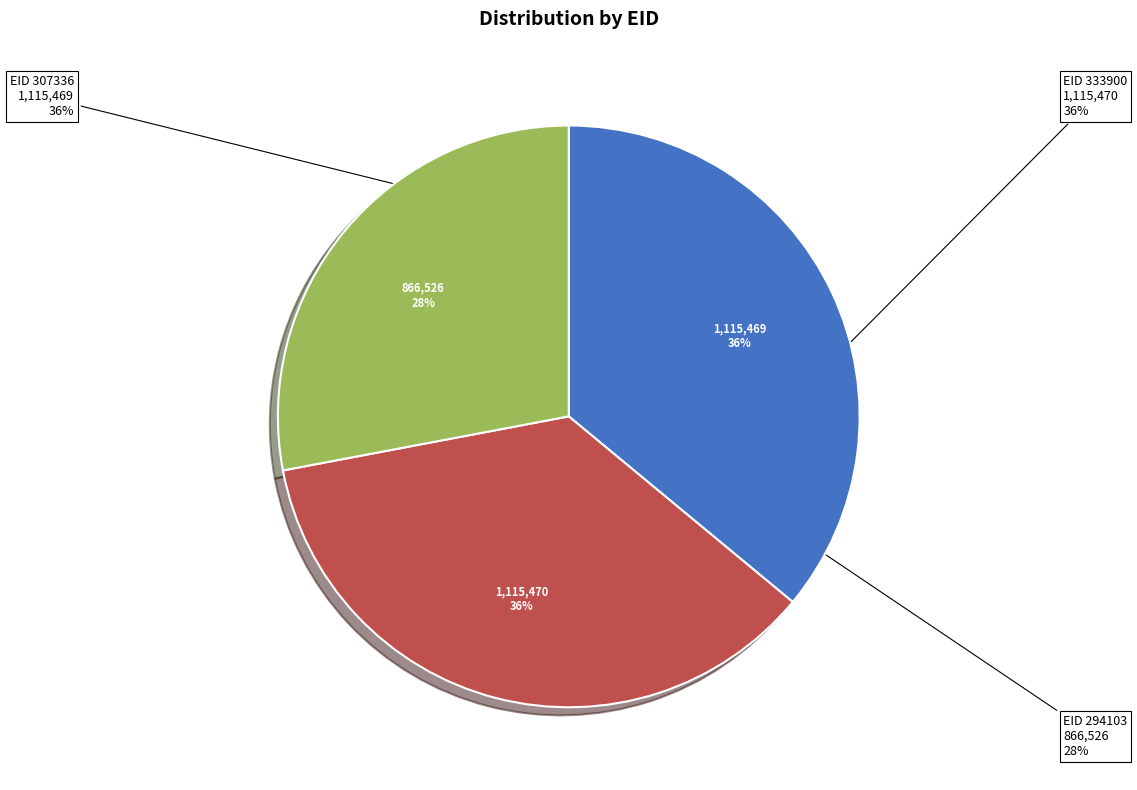

Between 333900 and 307336, which is larger?

333900